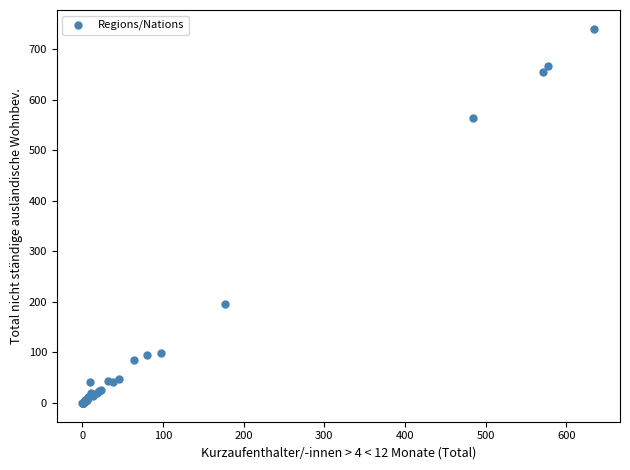

What Y value in the scatter plot is closest to 370?

196